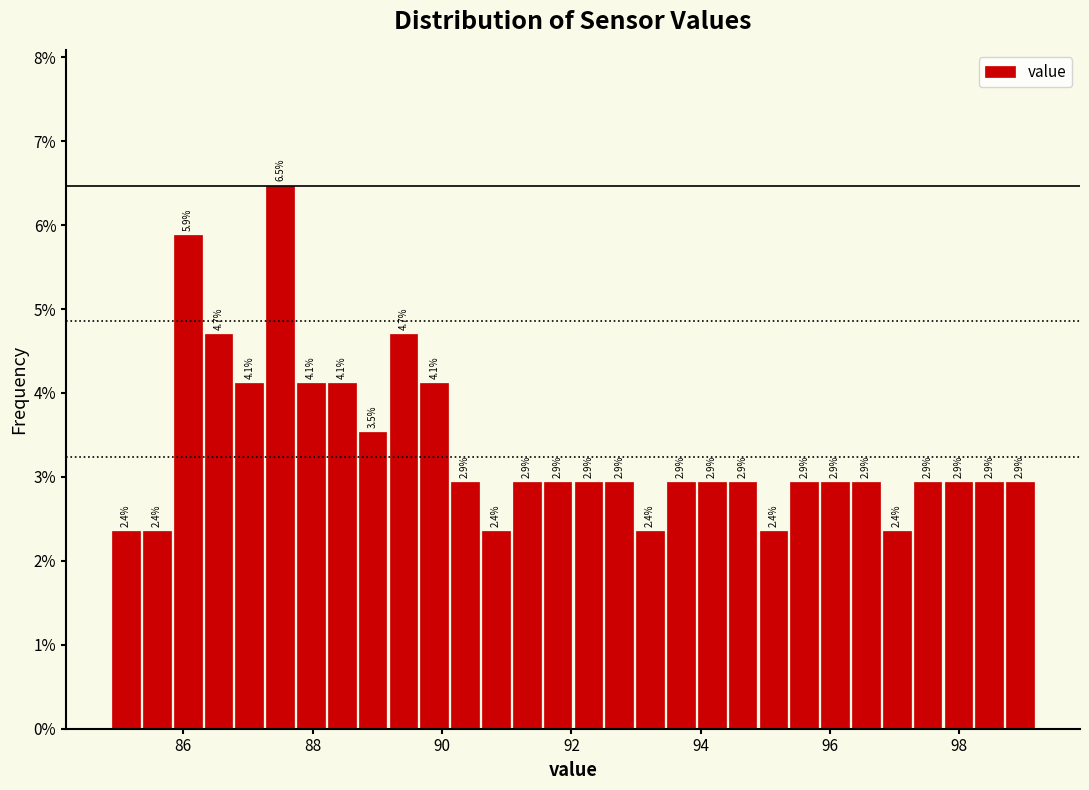

Around what value on the x-axis is the tallest bar? Give the approximate position of its centre, as read against the axis.

87.4